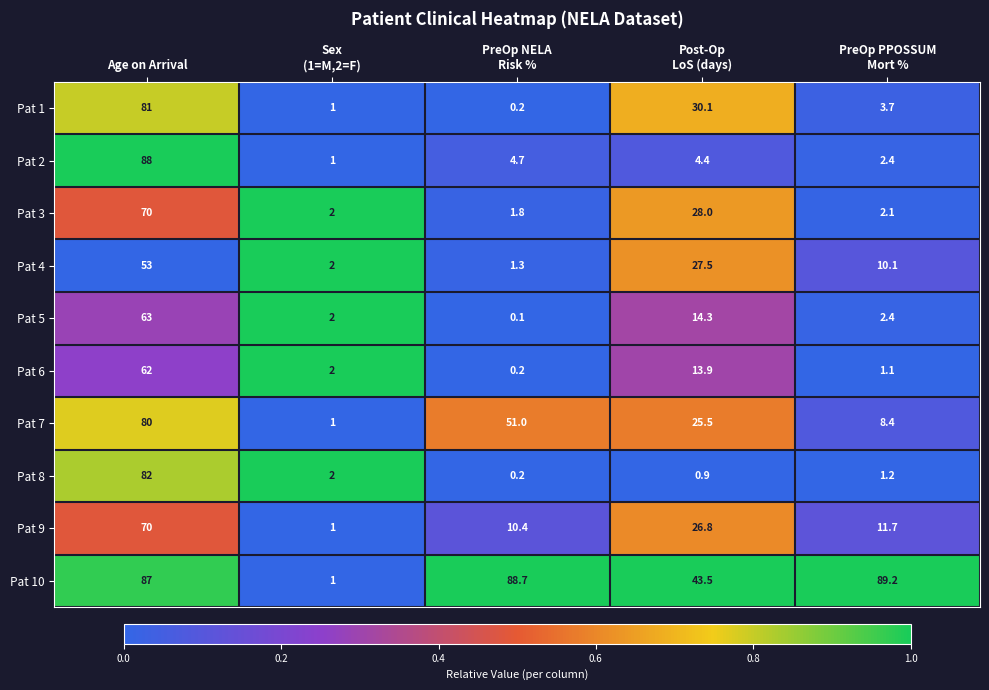

What is the sum of all Pat 1 values?

116.0